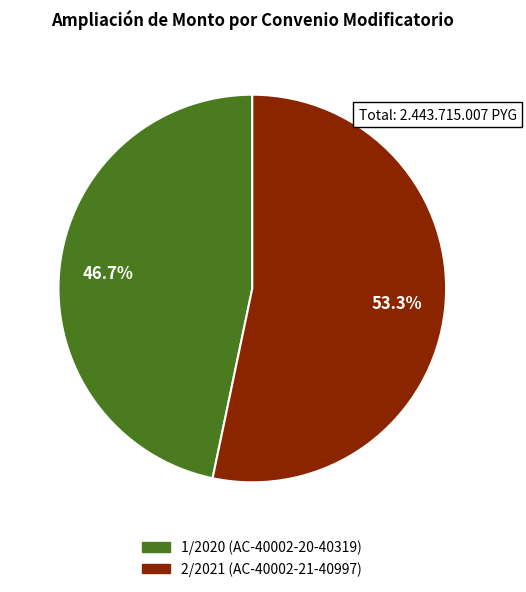

What percentage is NOT represented by 2/2021 (AC-40002-21-40997)?

46.7%